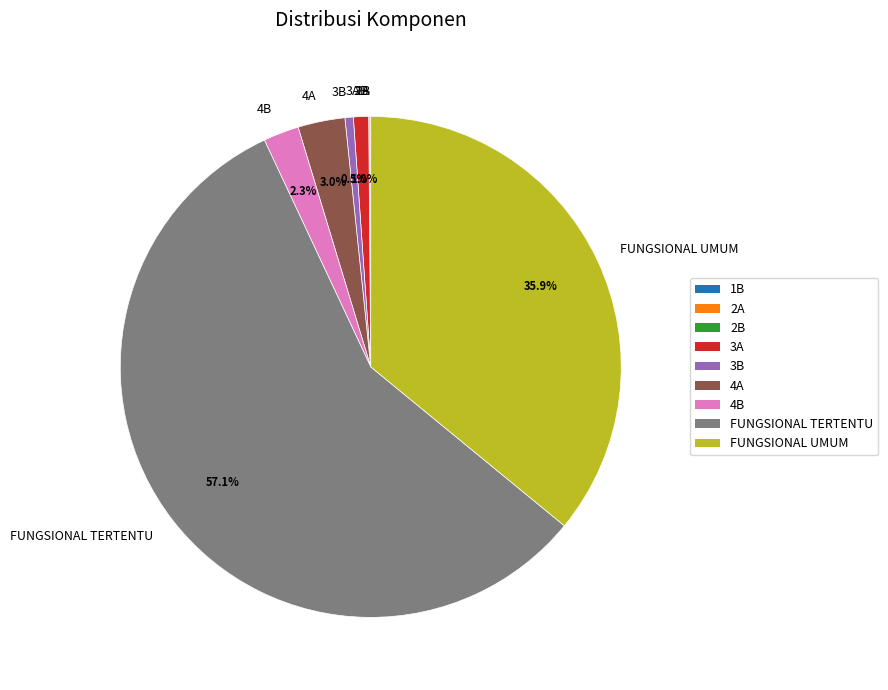

Which category has the biggest portion of the pie?

FUNGSIONAL TERTENTU